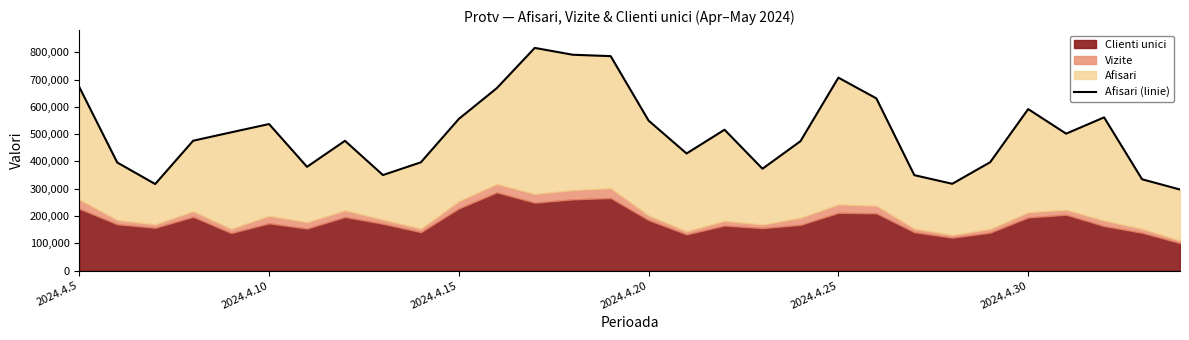

What is the smallest value displayed?

297144